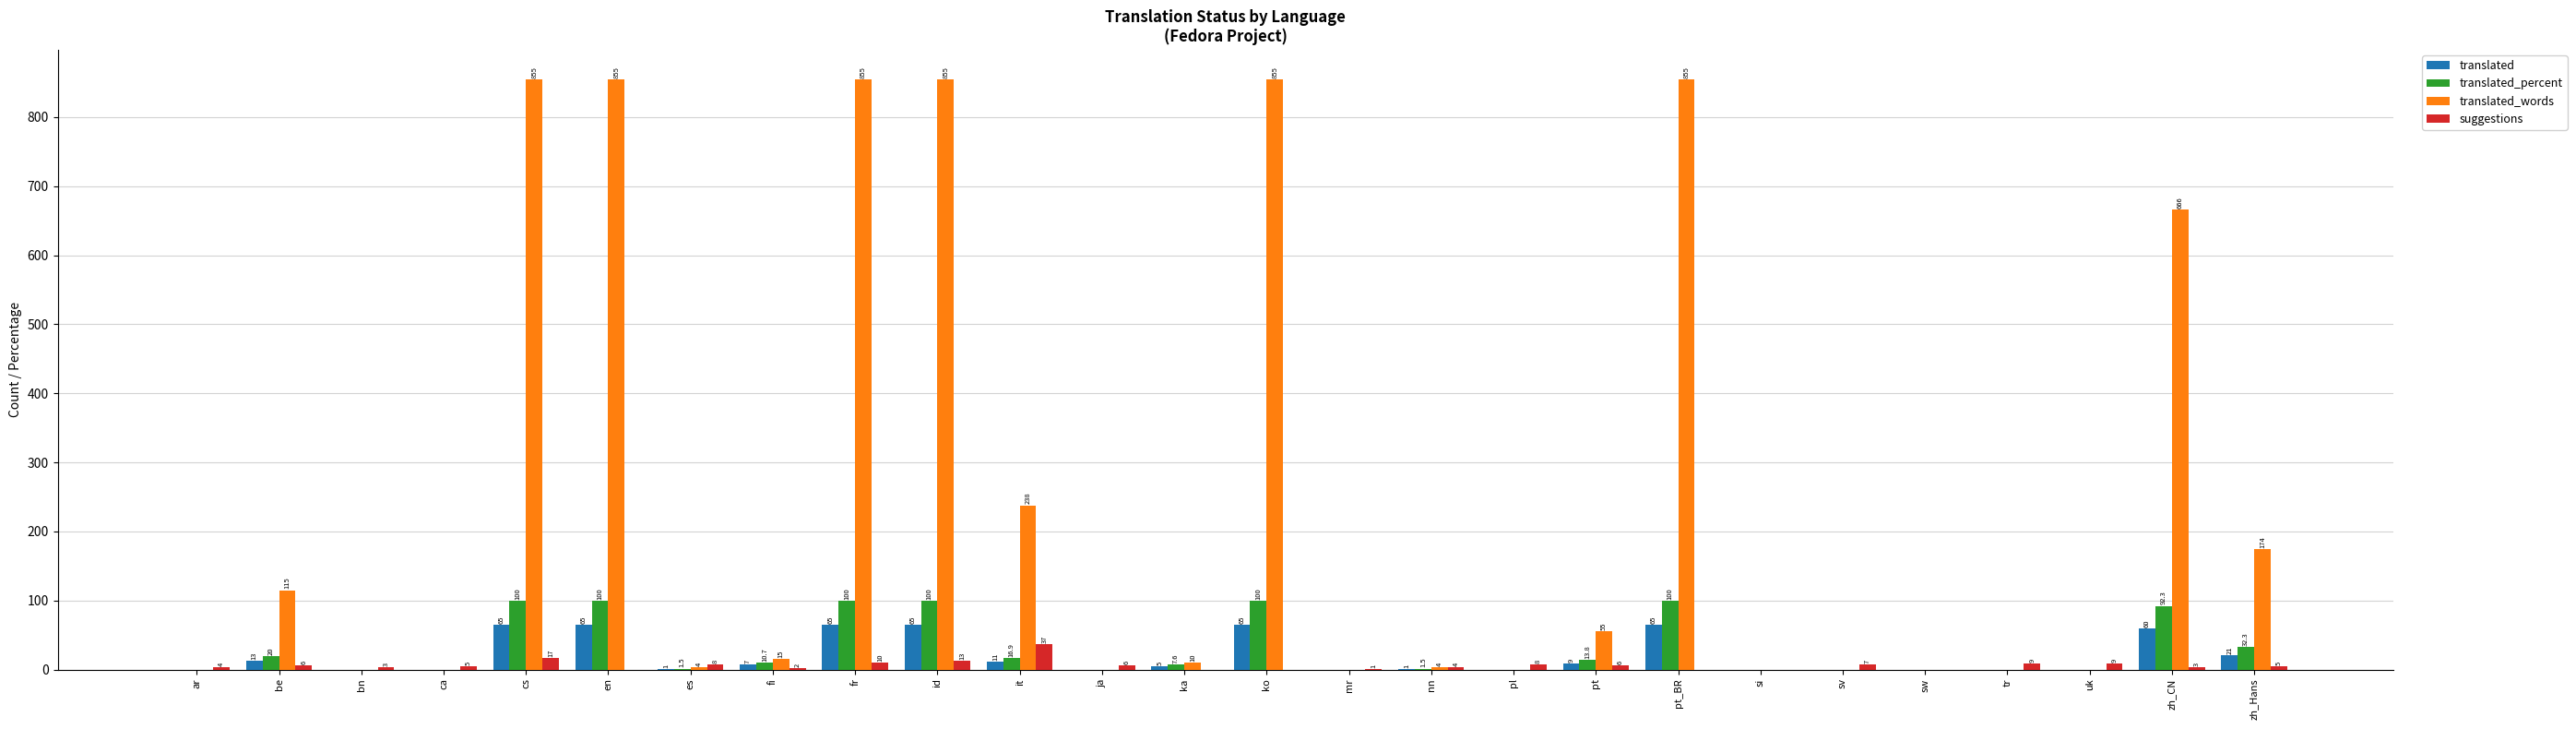

What is the approximate value of suggestions at pt?

6.0